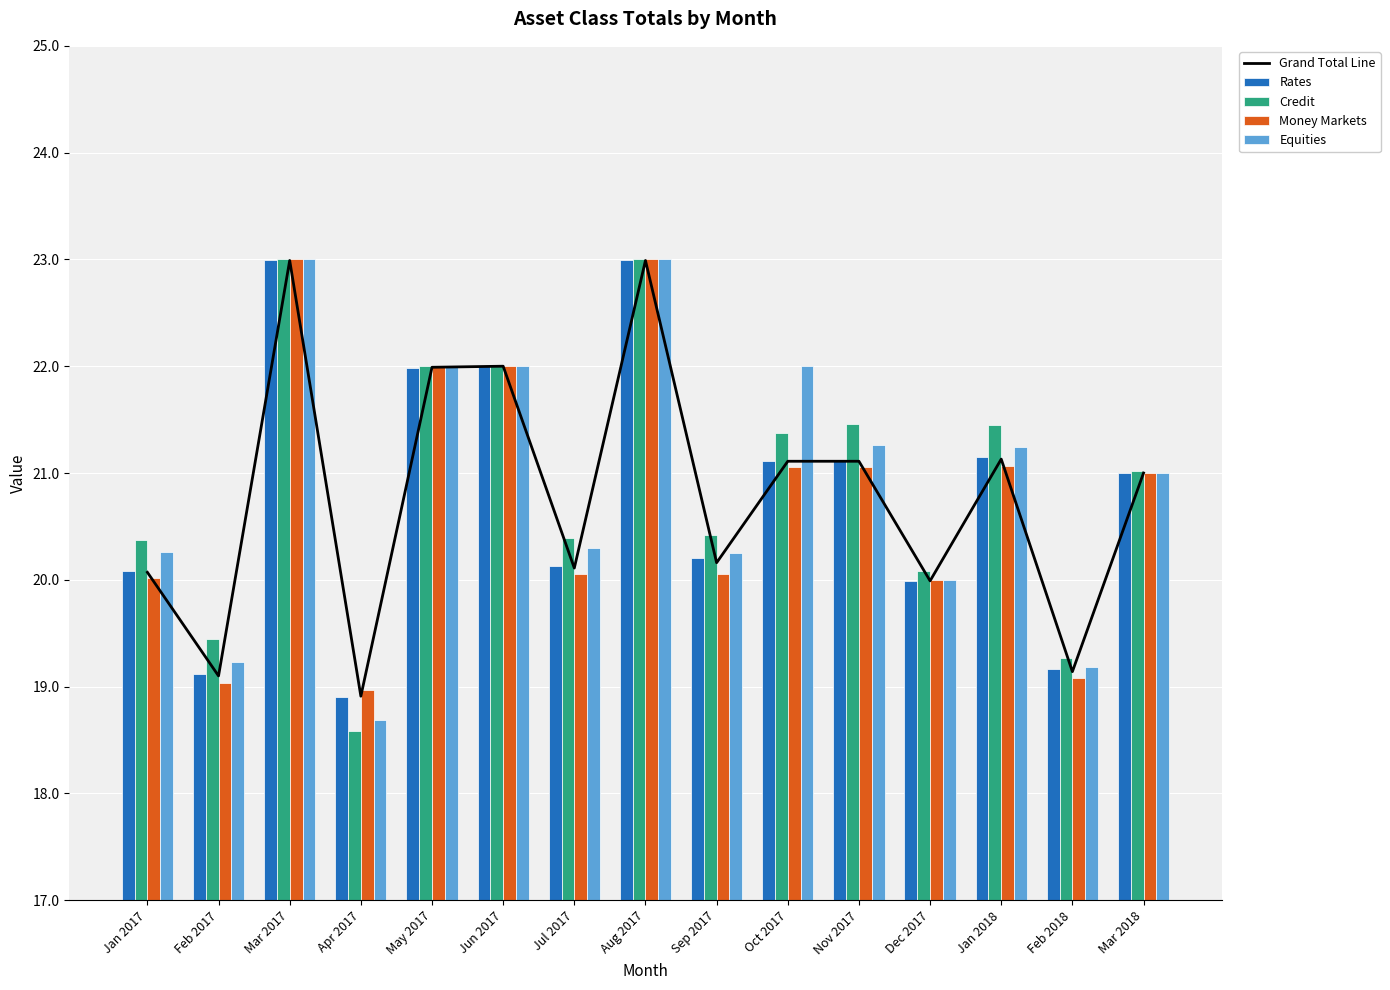

At Aug 2017, list the series in order from largest to smallest.

Credit, Money Markets, Equities, Grand Total Line, Rates